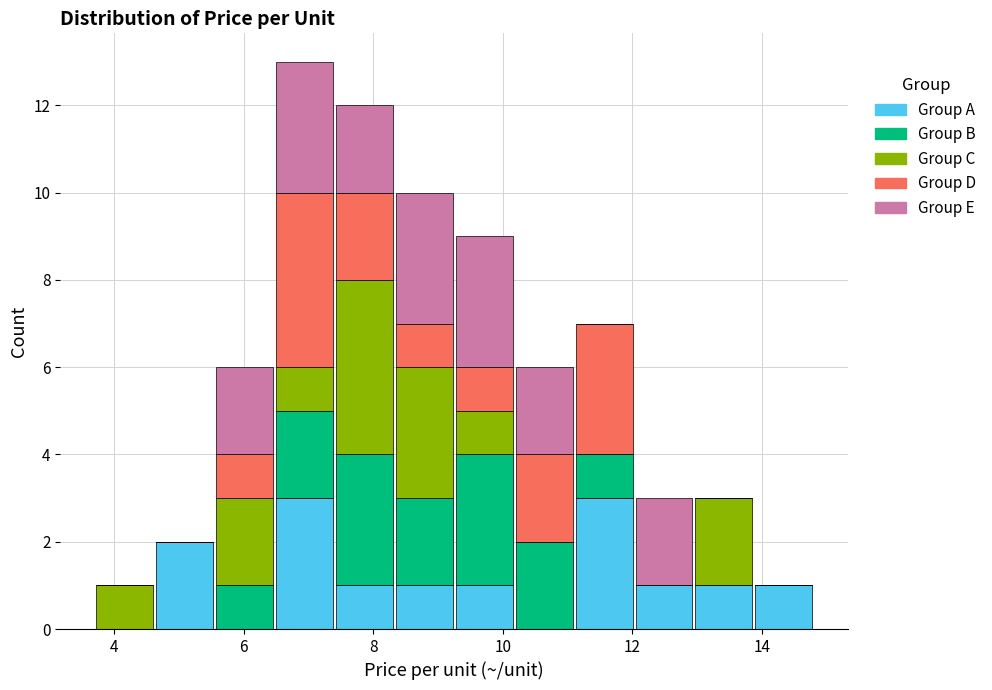

Reading left to right, list every stacked bar in this chart as the range it spans on the x-axis followed by its total height. Neither the bar edges nor the heights are printed on the chart, so give them approximately, as read against the axes.

3.8 to 4.6: 1
4.6 to 5.6: 2
5.6 to 6.4: 6
6.4 to 7.4: 13
7.4 to 8.4: 12
8.4 to 9.2: 10
9.2 to 10.2: 9
10.2 to 11.2: 6
11.2 to 12.0: 7
12.0 to 13.0: 3
13.0 to 13.8: 3
13.8 to 14.8: 1